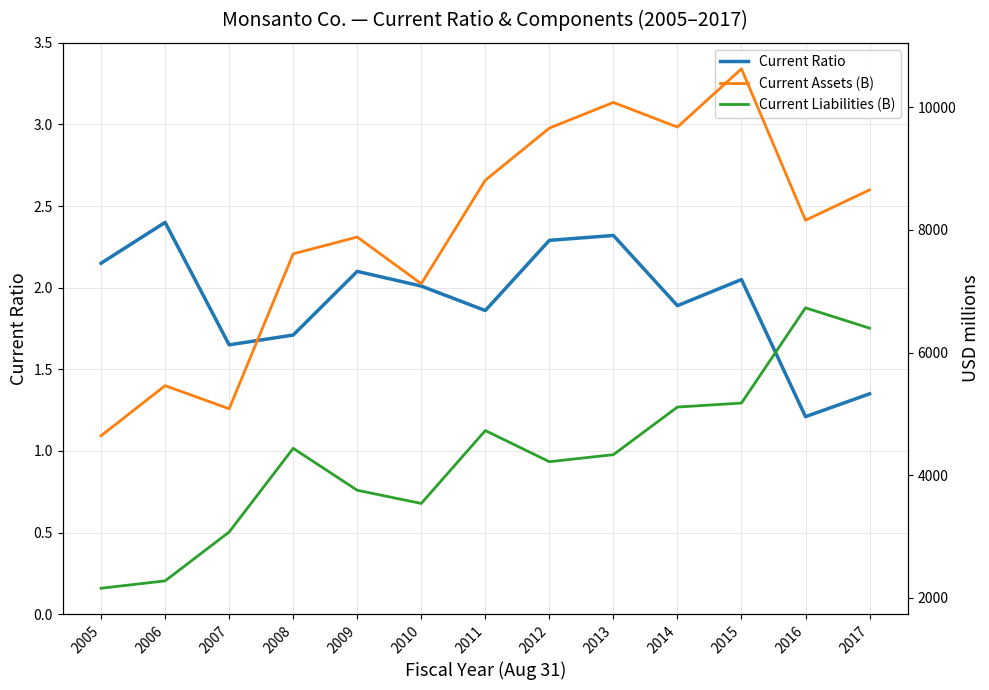

Between 2017 and 2009, which is larger?

2009